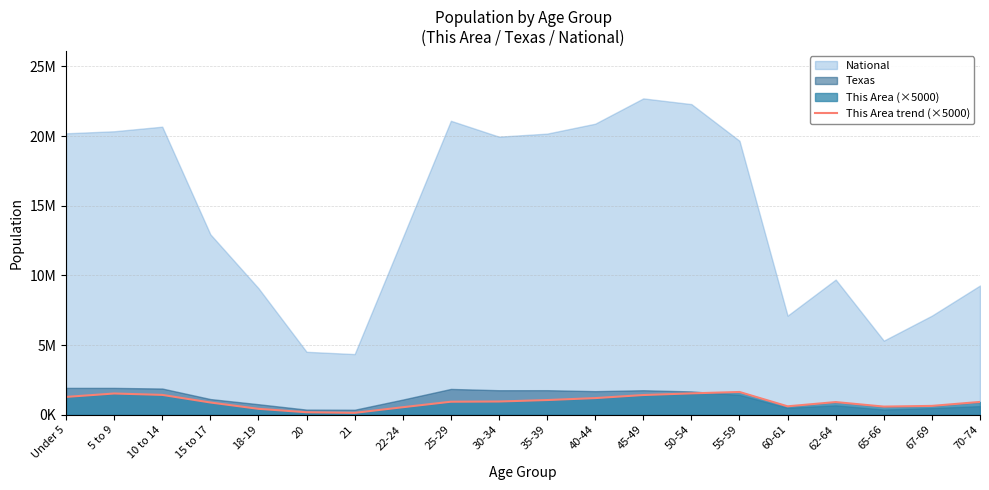

What is the difference between the second highest and minimum values?

1400000